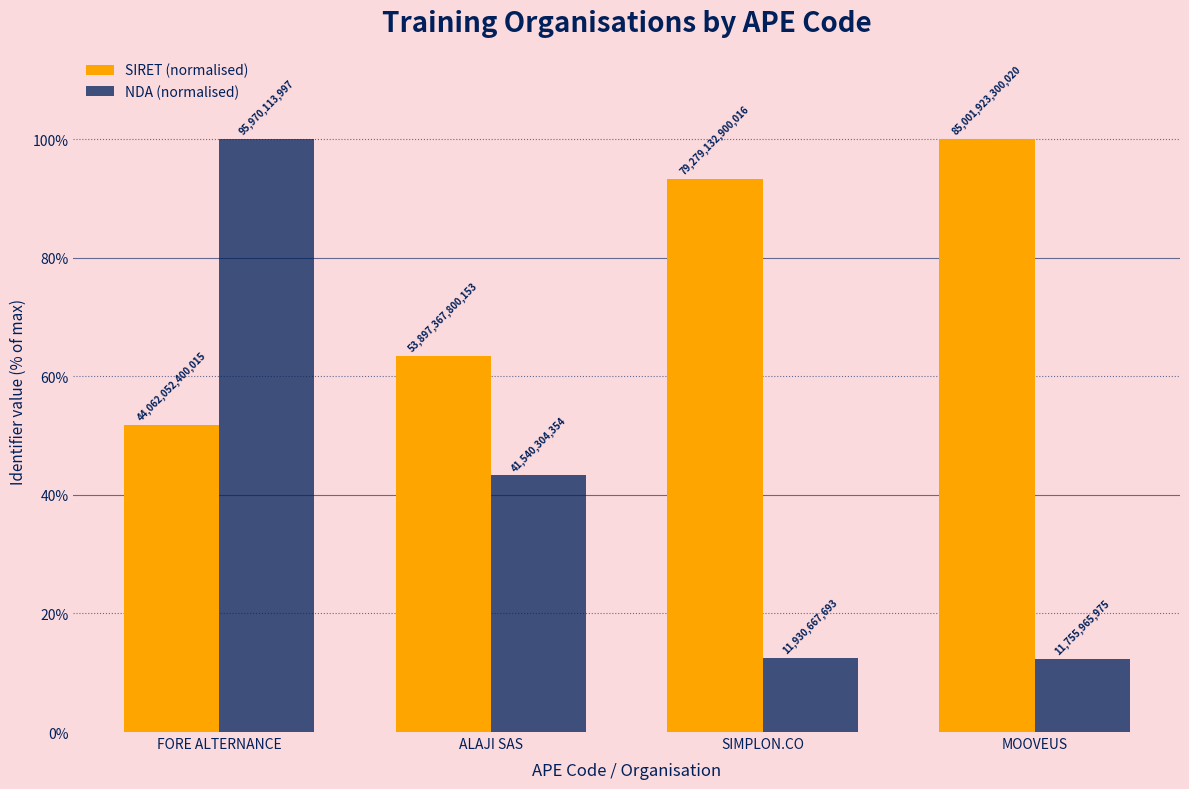

Rank the series at SIMPLON.CO from highest to lowest value.

SIRET (normalised), NDA (normalised)